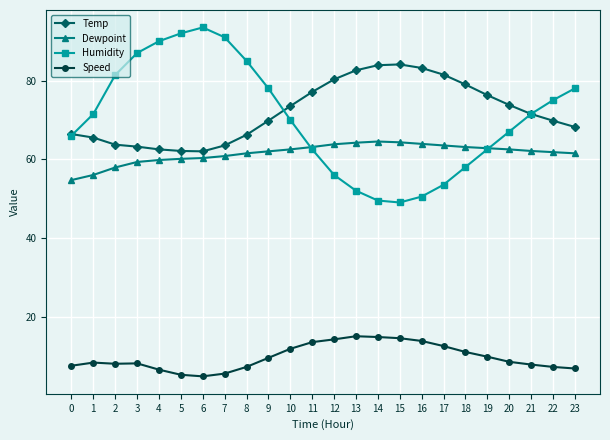

What is the greatest value displayed?

93.5